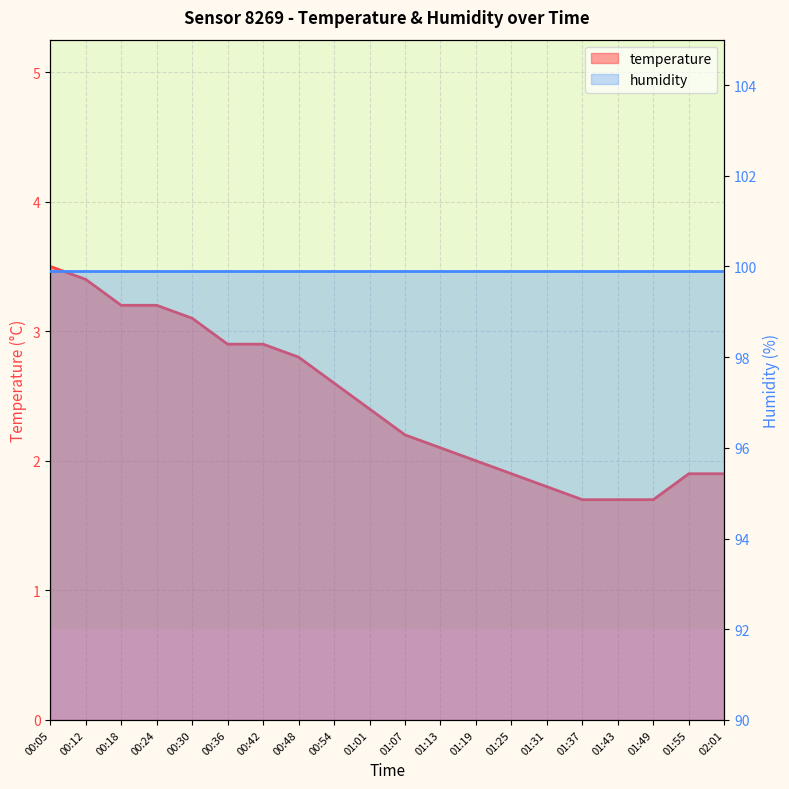

Where does the data first go above 2?

00:05